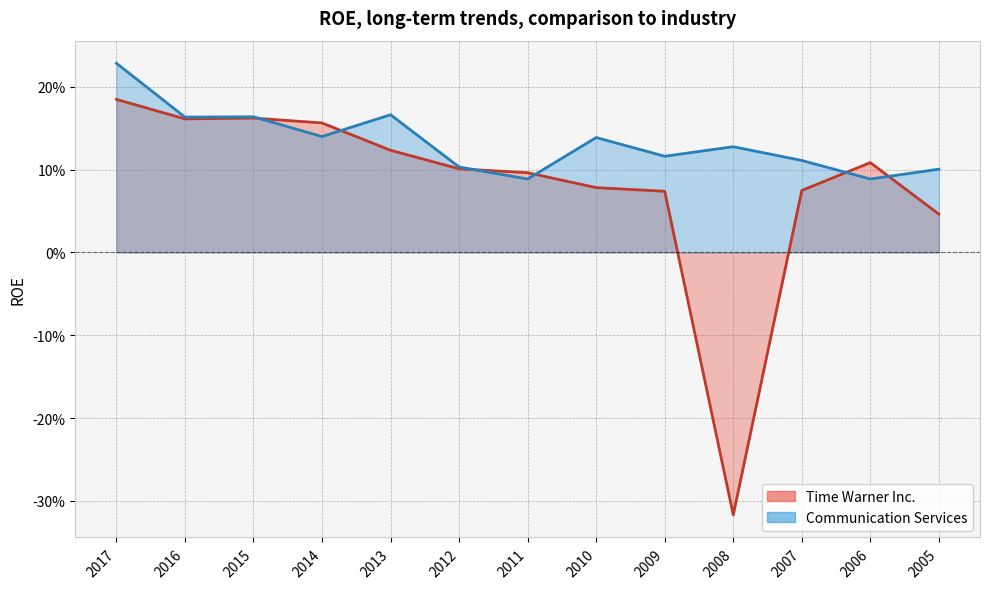

At how many categories does at least one series exceed 0?

13